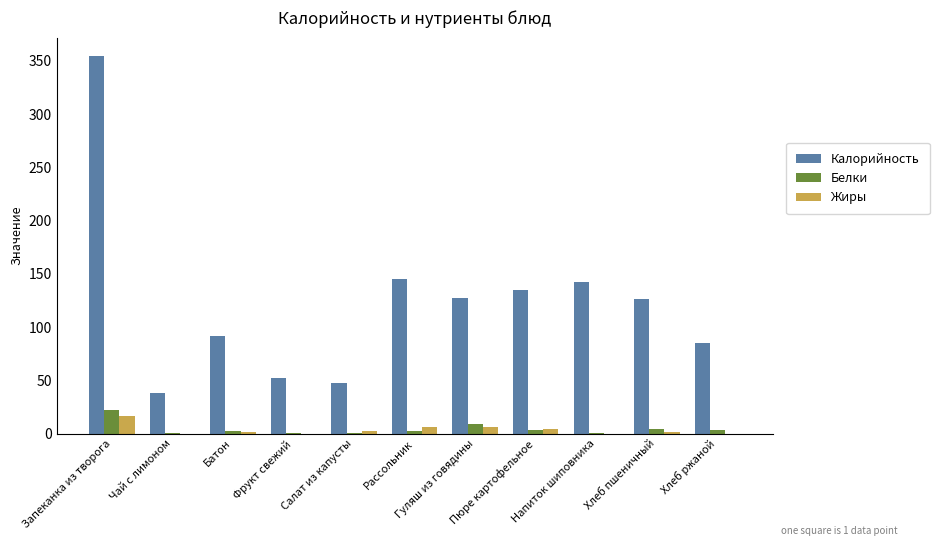

What is the maximum value shown in the chart?

354.0